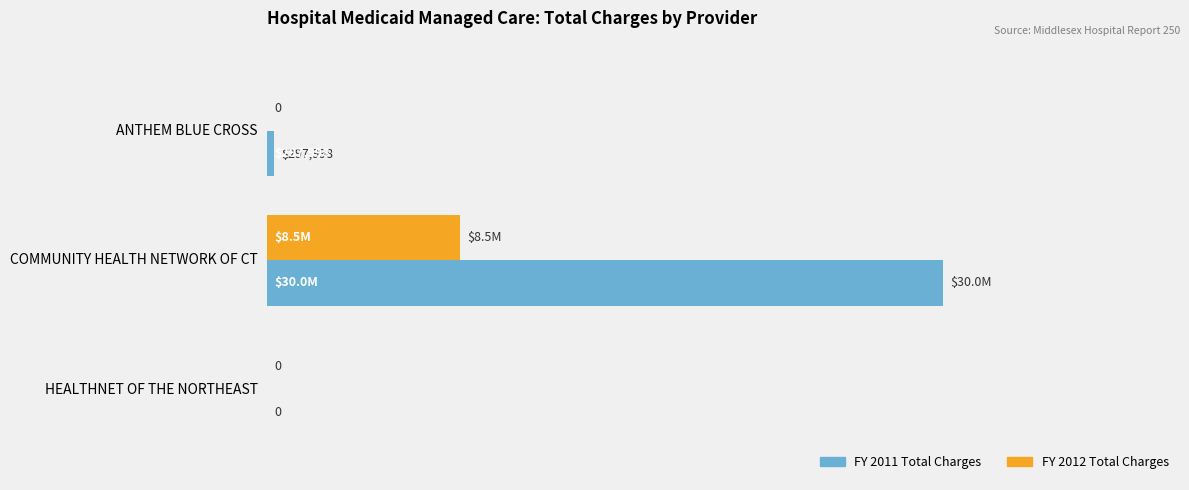

Reading left to right, list all the values displayed in this chart.

FY 2011 Total Charges: 297998	29959471	0
FY 2012 Total Charges: 0	8538046	0